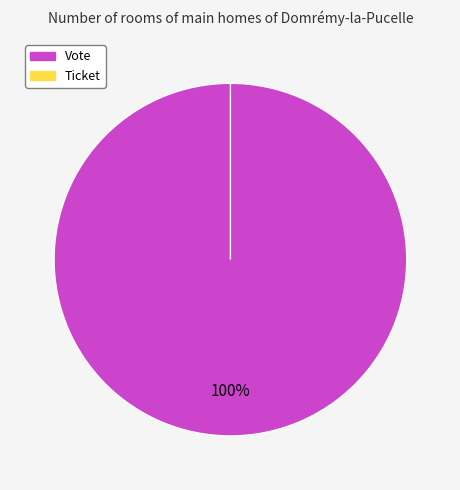

Rank the categories by value from highest to lowest.

Vote, Ticket